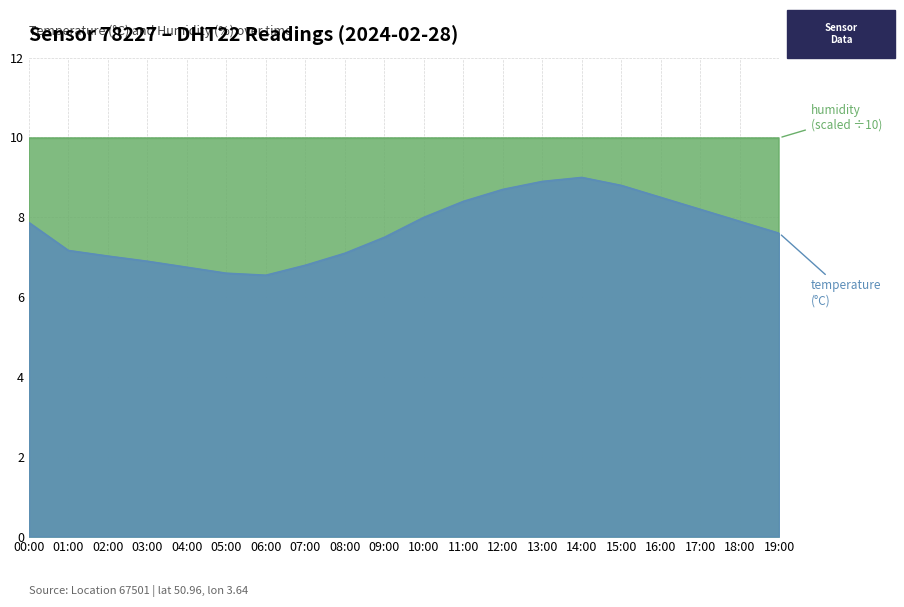

What is the label of the 17th point from the right?

03:00